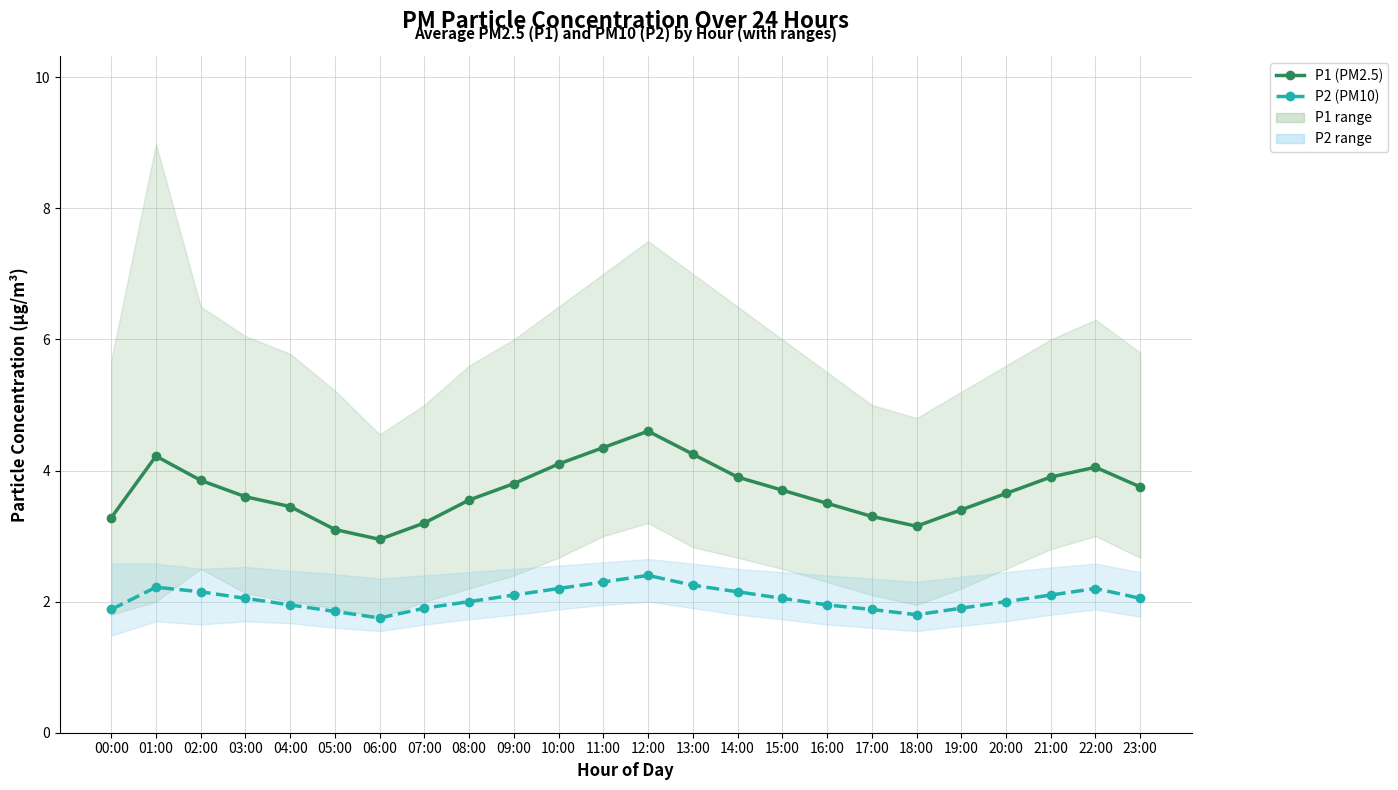

What is the smallest value displayed?

1.8